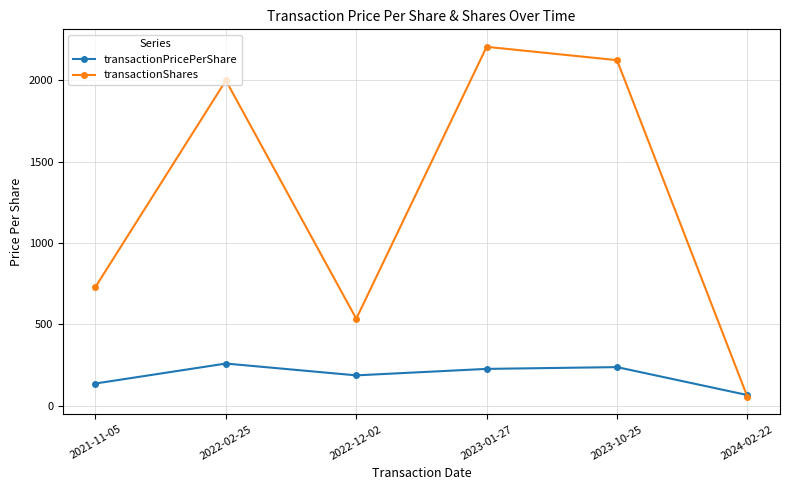

What is the label of the 1st point from the right?

2024-02-22